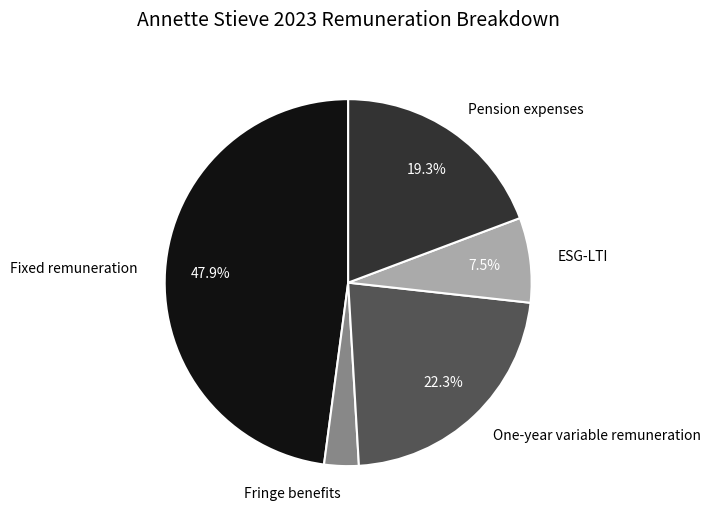

Does Pension expenses represent more than half of the total?

No